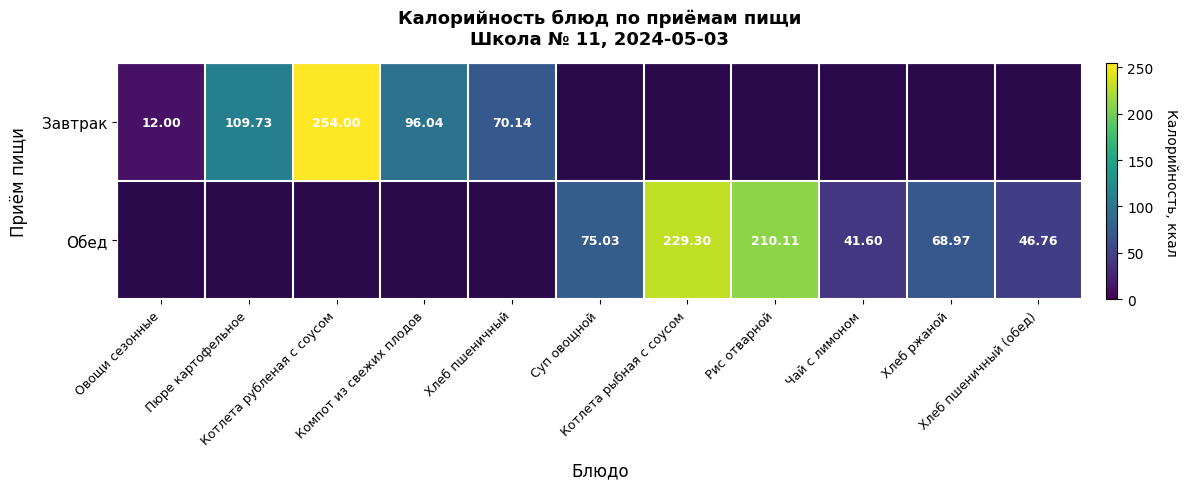

True or false: Завтрак has a value of 0.0 at Хлеб ржаной.

True